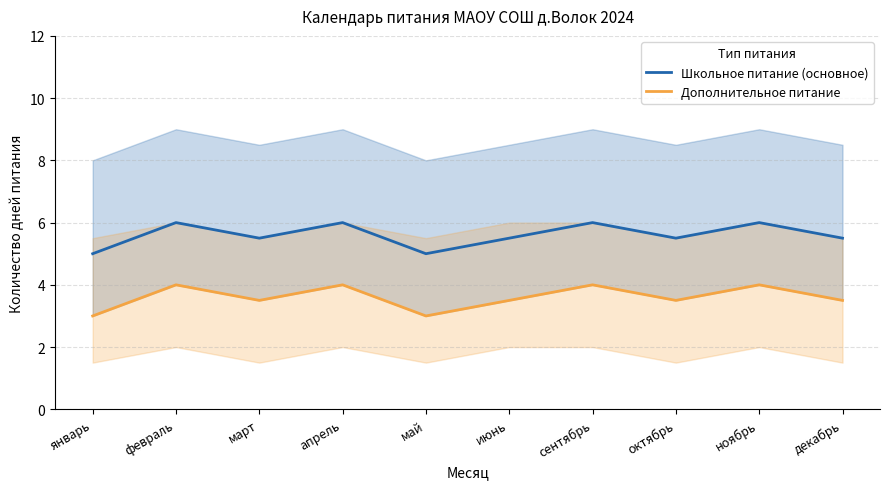

At which category is the sum across all series the highest?

февраль